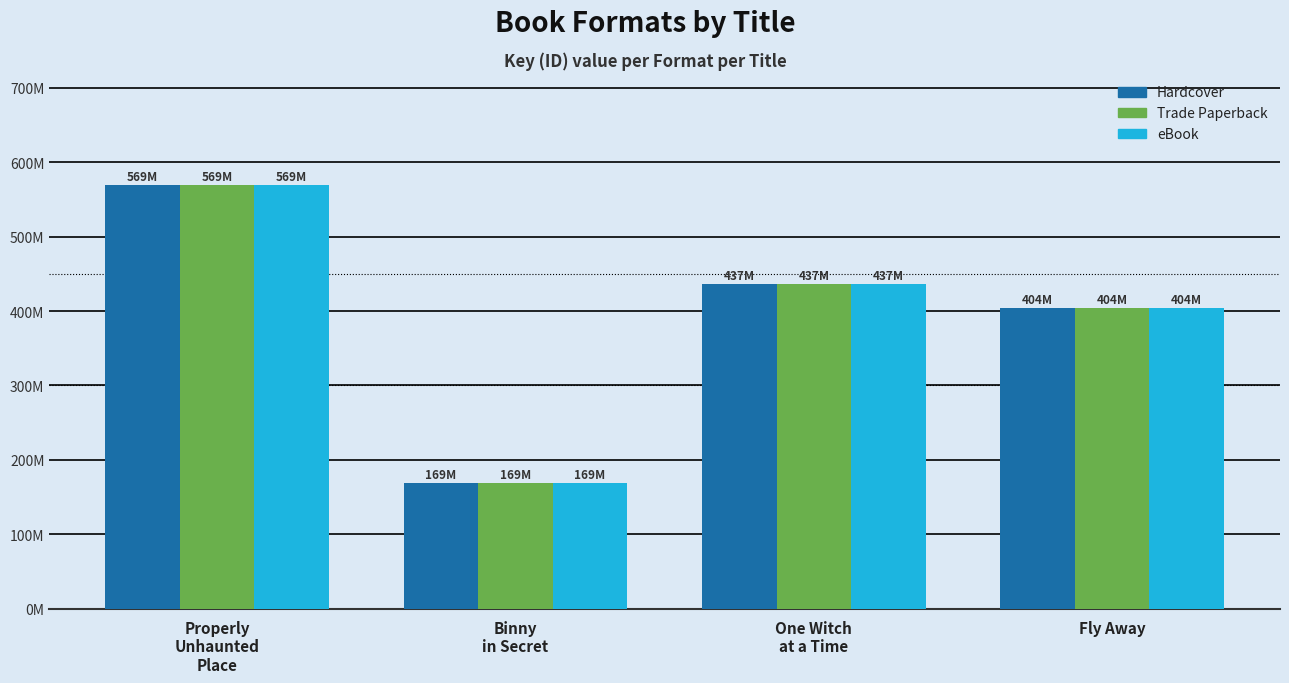

Does the chart contain any negative values?

No